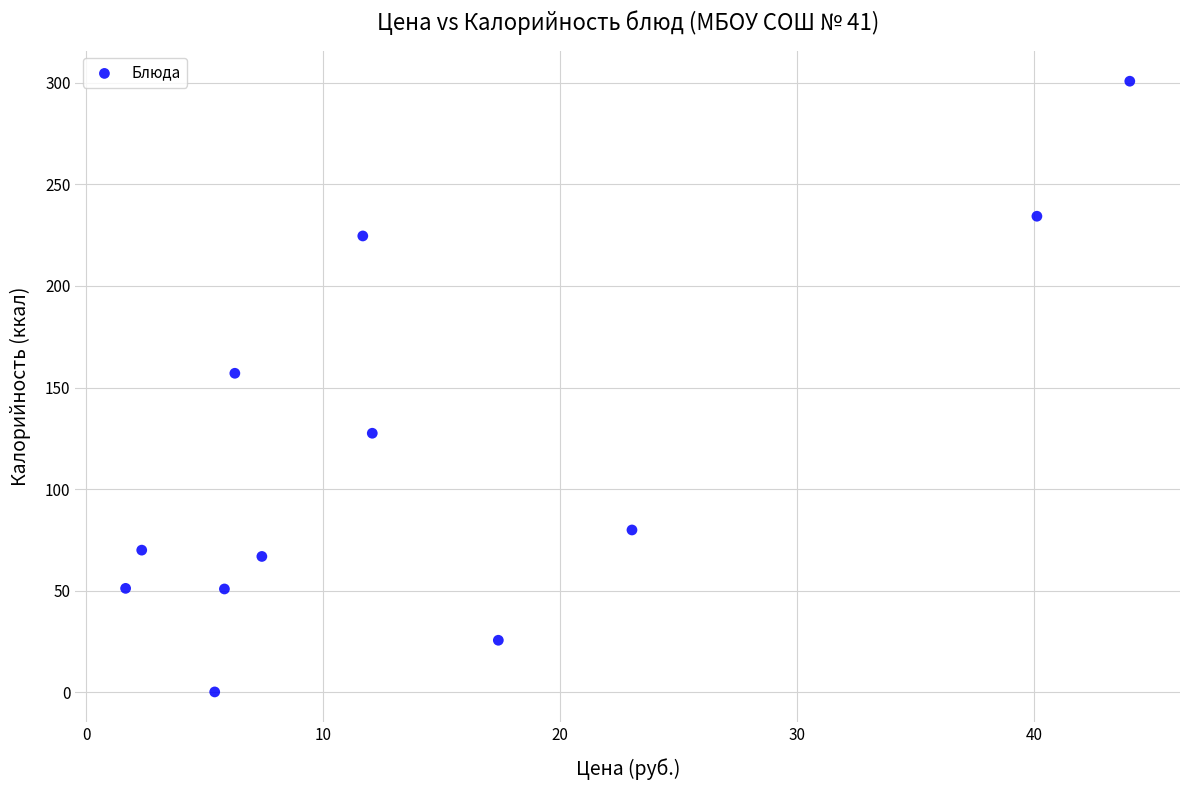

What Y value in the scatter plot is closest to 150?

157.0